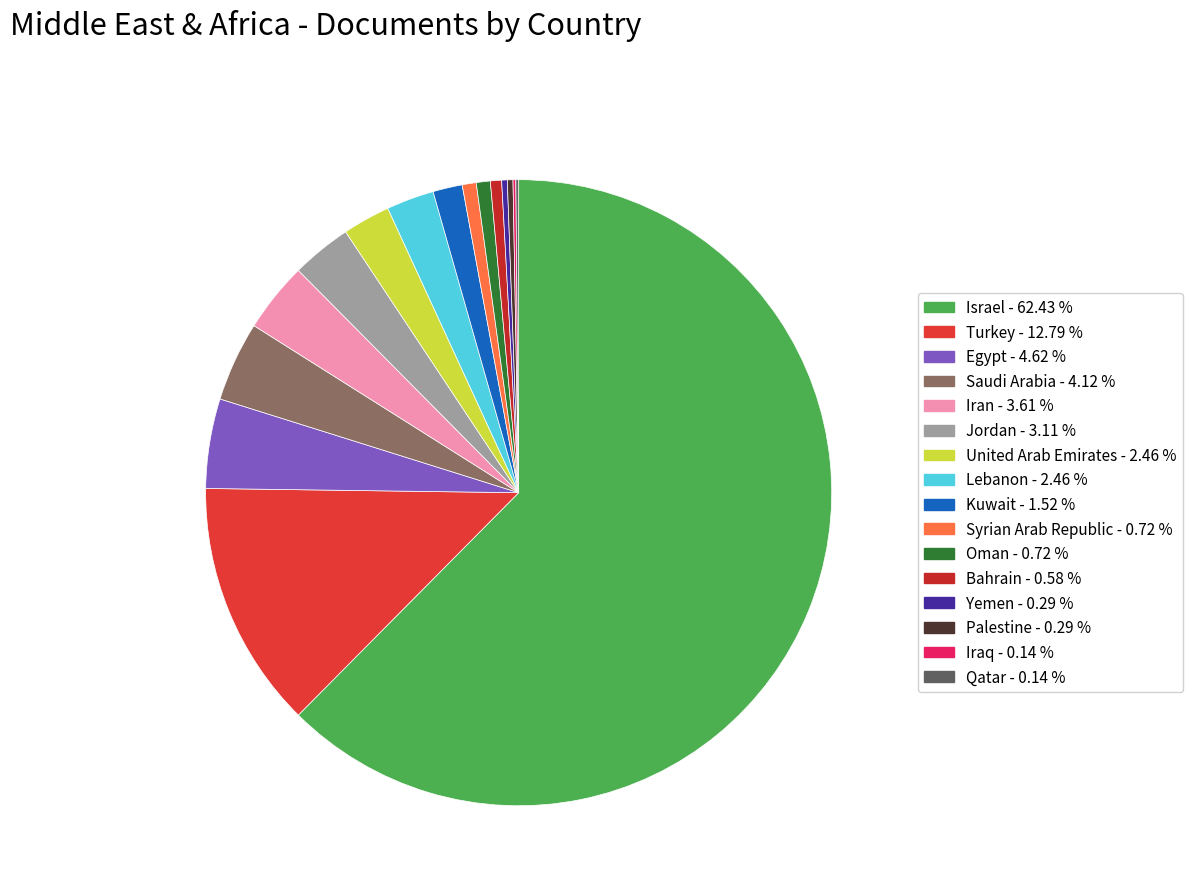

Combined, what portion of the pie is Kuwait and Palestine?

1.8%